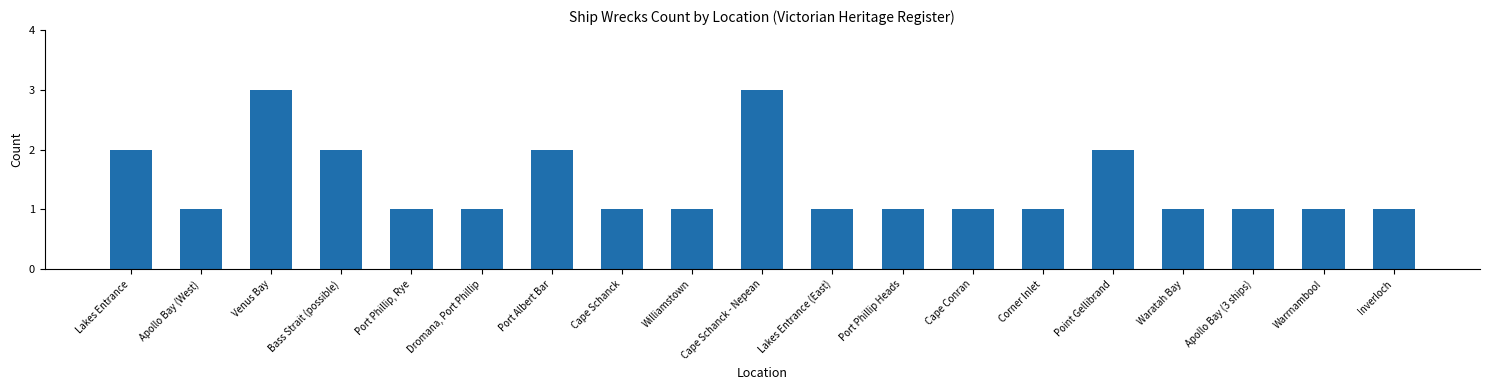

What is the sum of all values?

27